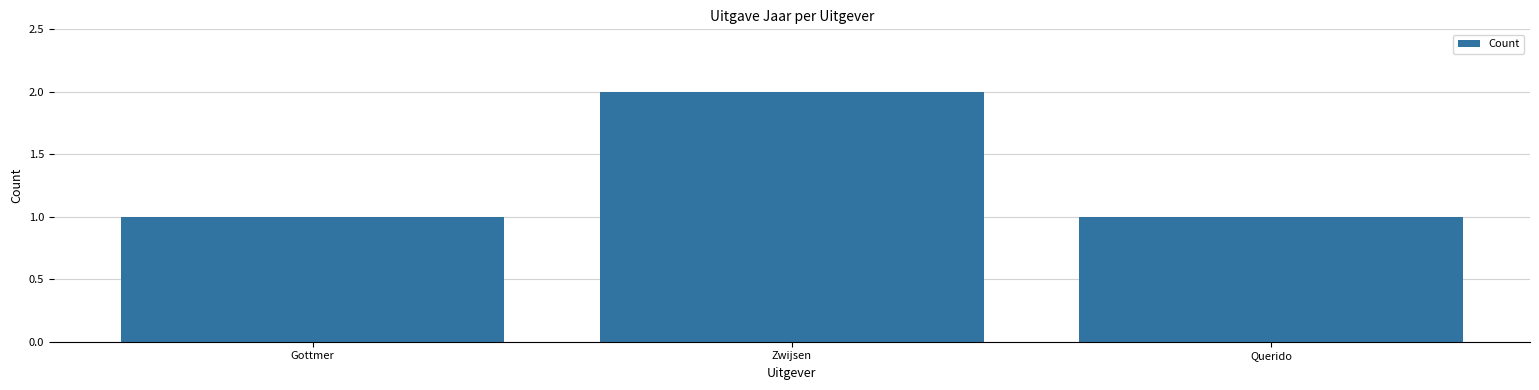

How many data points does each series have?

3